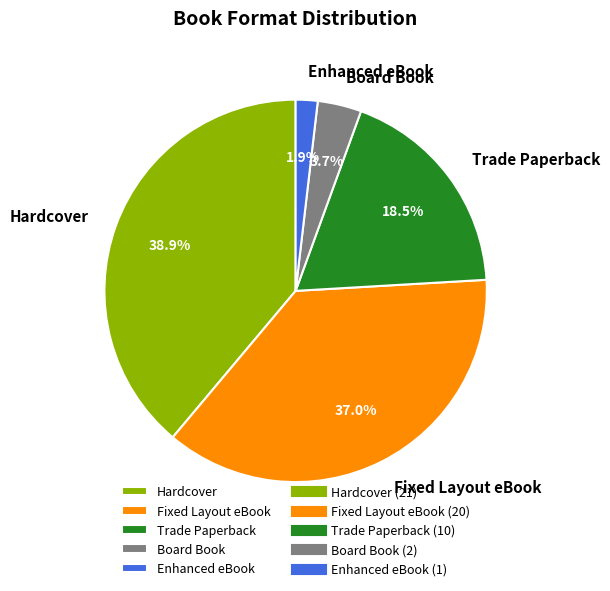

What is the smallest slice in the pie chart?

Enhanced eBook